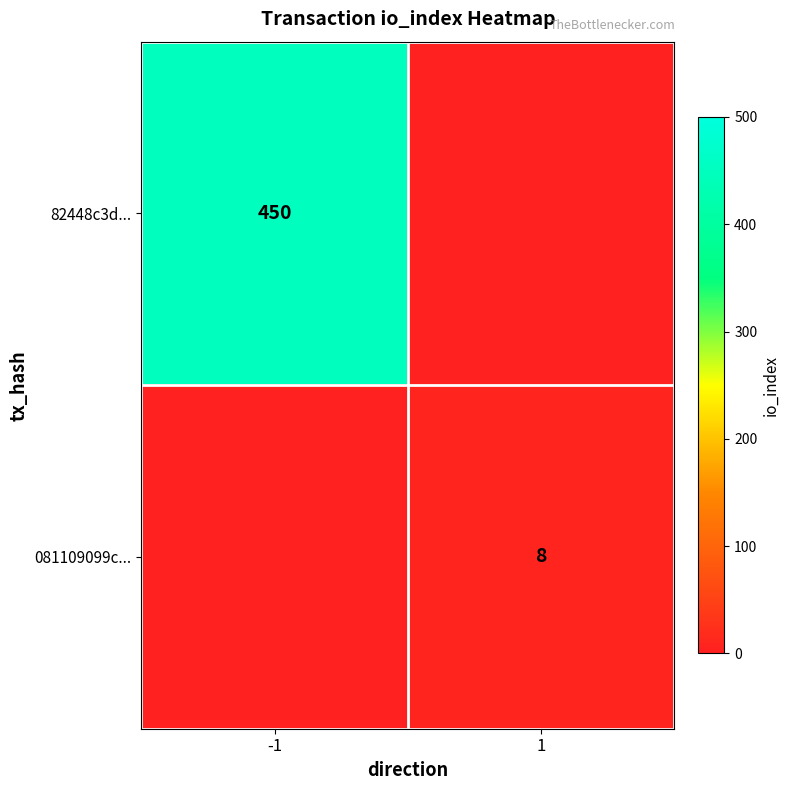

Is it true that 081109099c... equals 8 at 1?

True